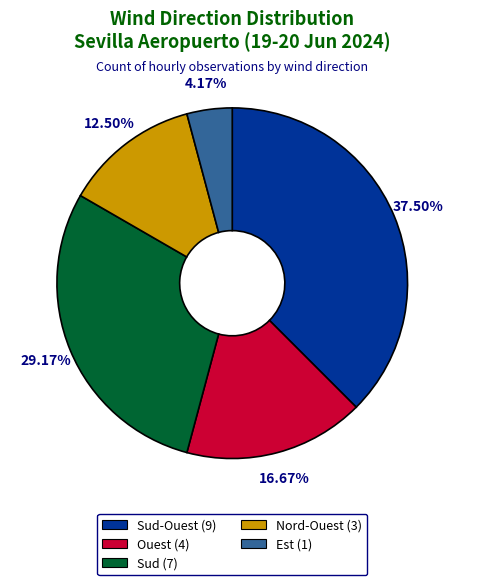

What is the smallest slice in the pie chart?

Est